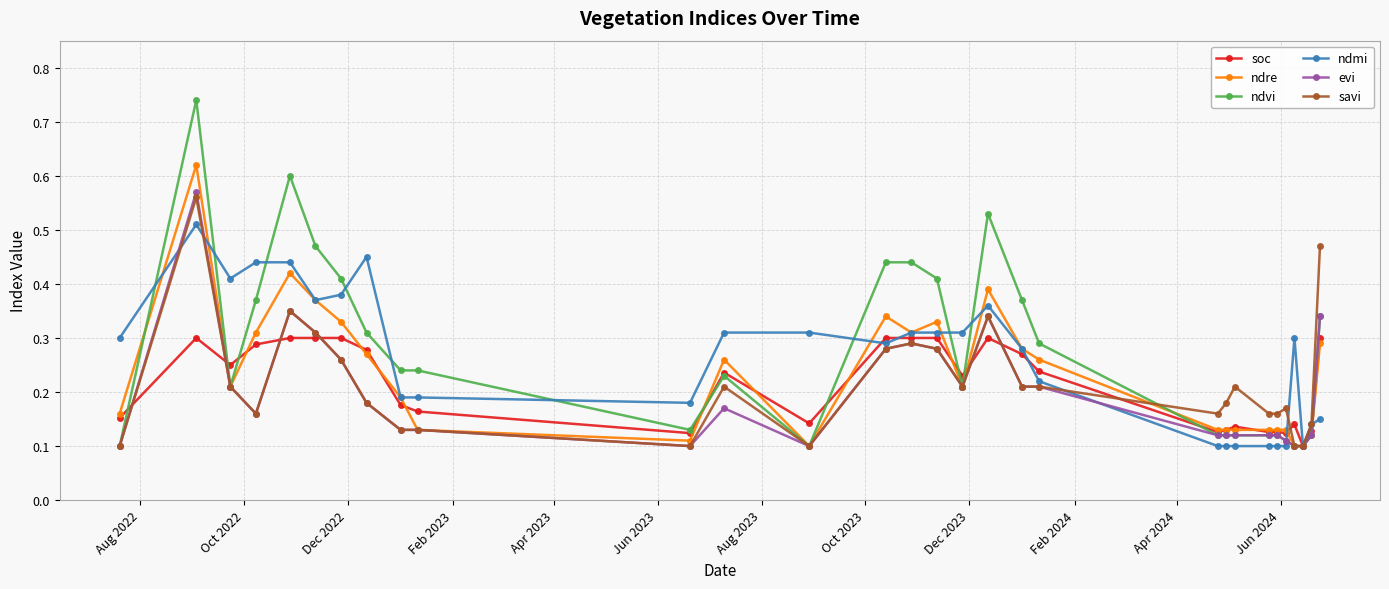

Which series has the widest spread of values?

ndvi